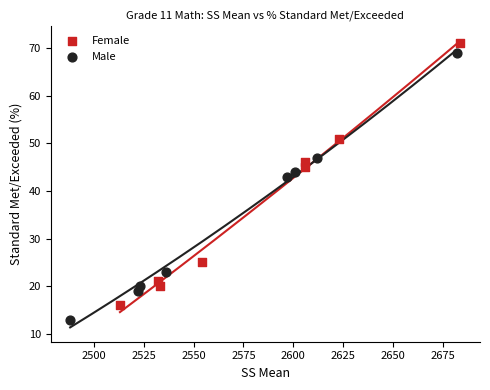

Which series has the largest Y range (max minus min)?

Male